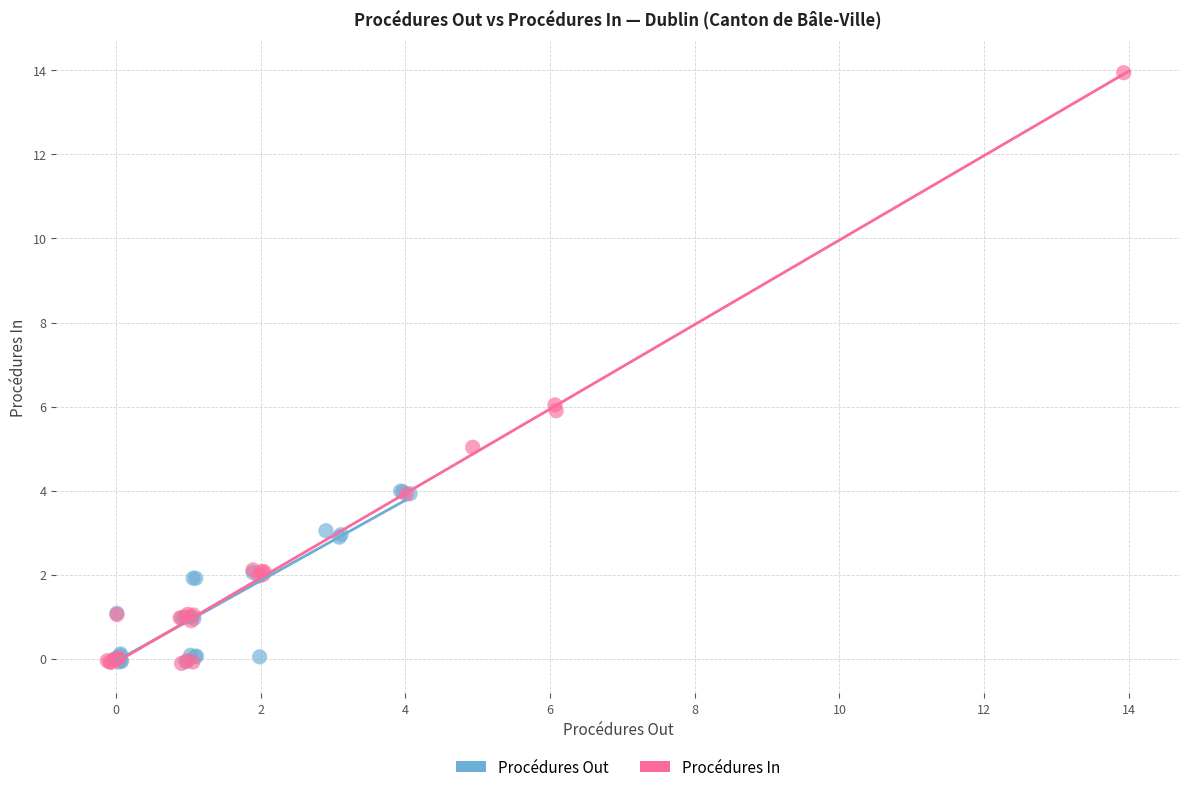

Which series has the widest spread of Y values?

Procédures In